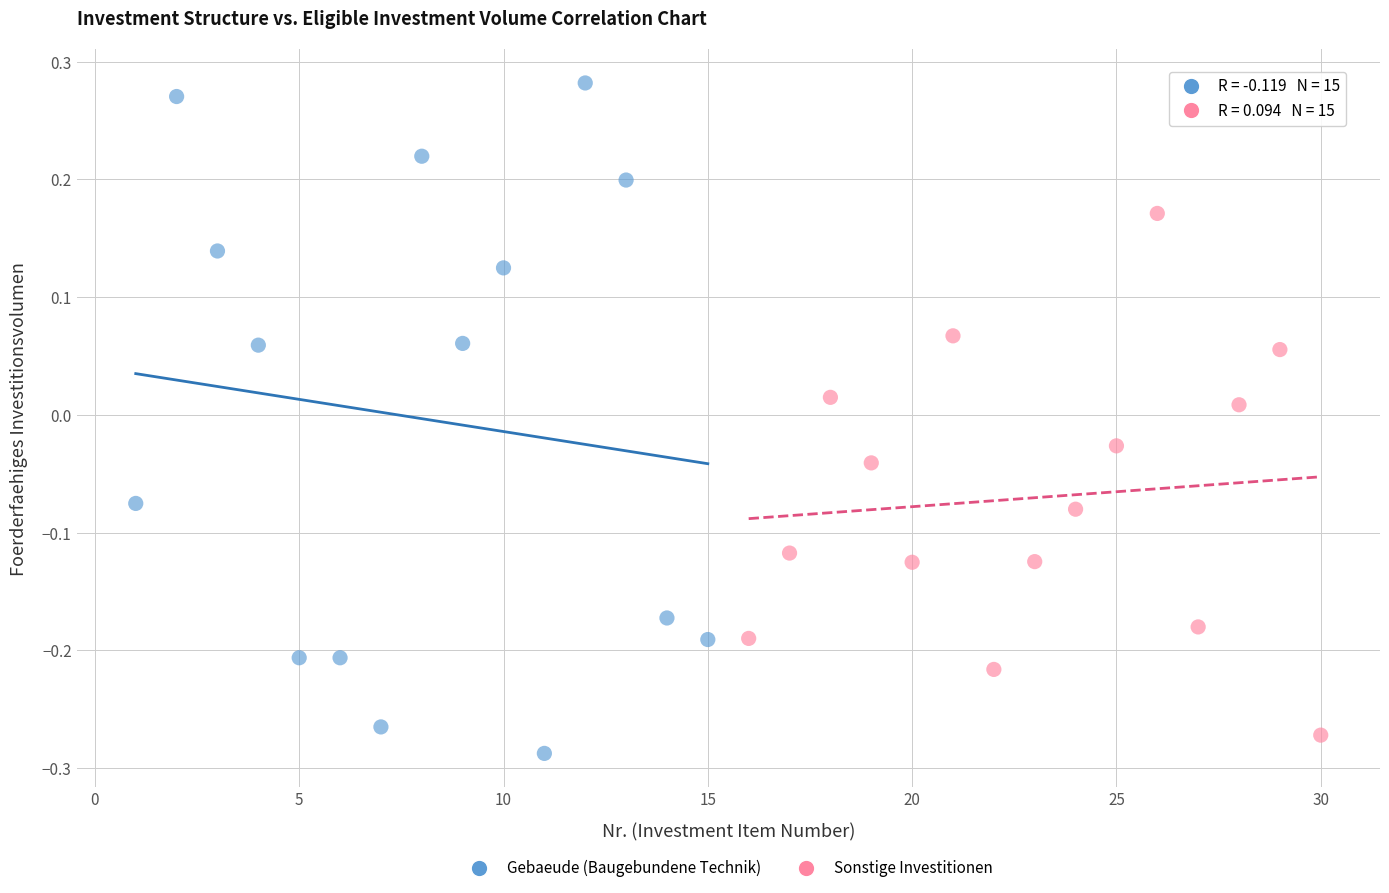

Which series reaches the maximum Y coordinate?

Gebaeude (Baugebundene Technik)